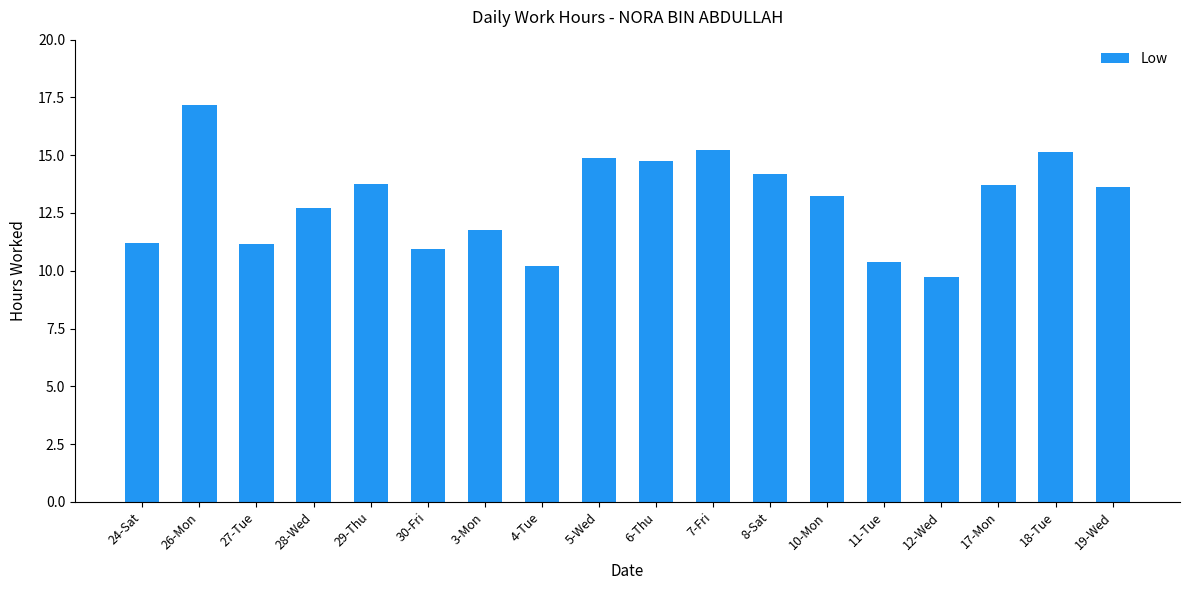

Which has a higher value, 11-Tue or 27-Tue?

27-Tue